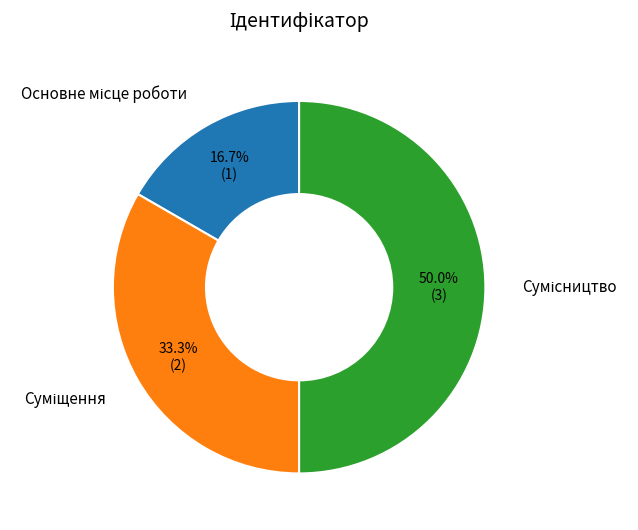

Combined, do Суміщення and Сумісництво account for over 50%?

Yes